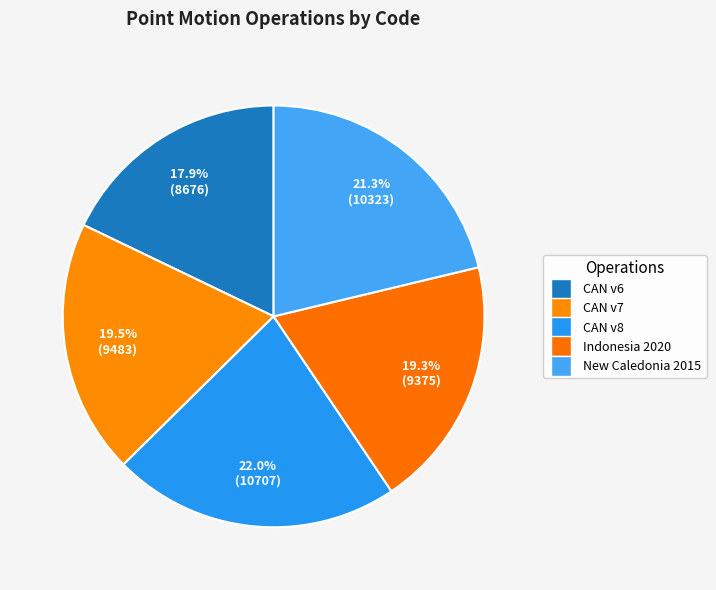

How many slices are in this pie chart?

5